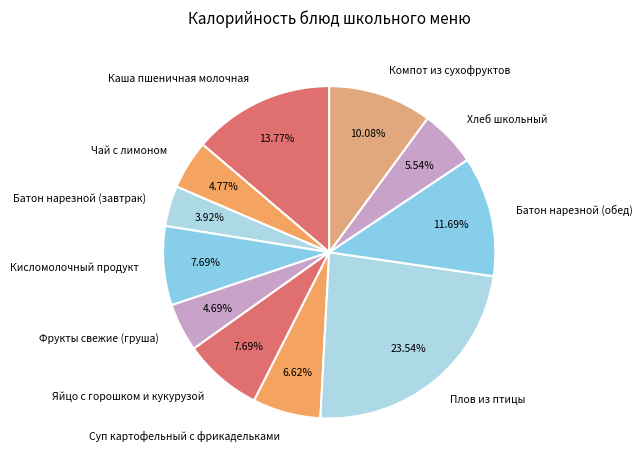

Is there a majority slice in this chart?

No